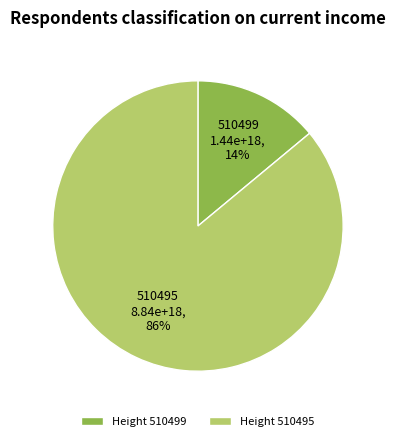

Is it true that 510495 is 86% of the pie?

True